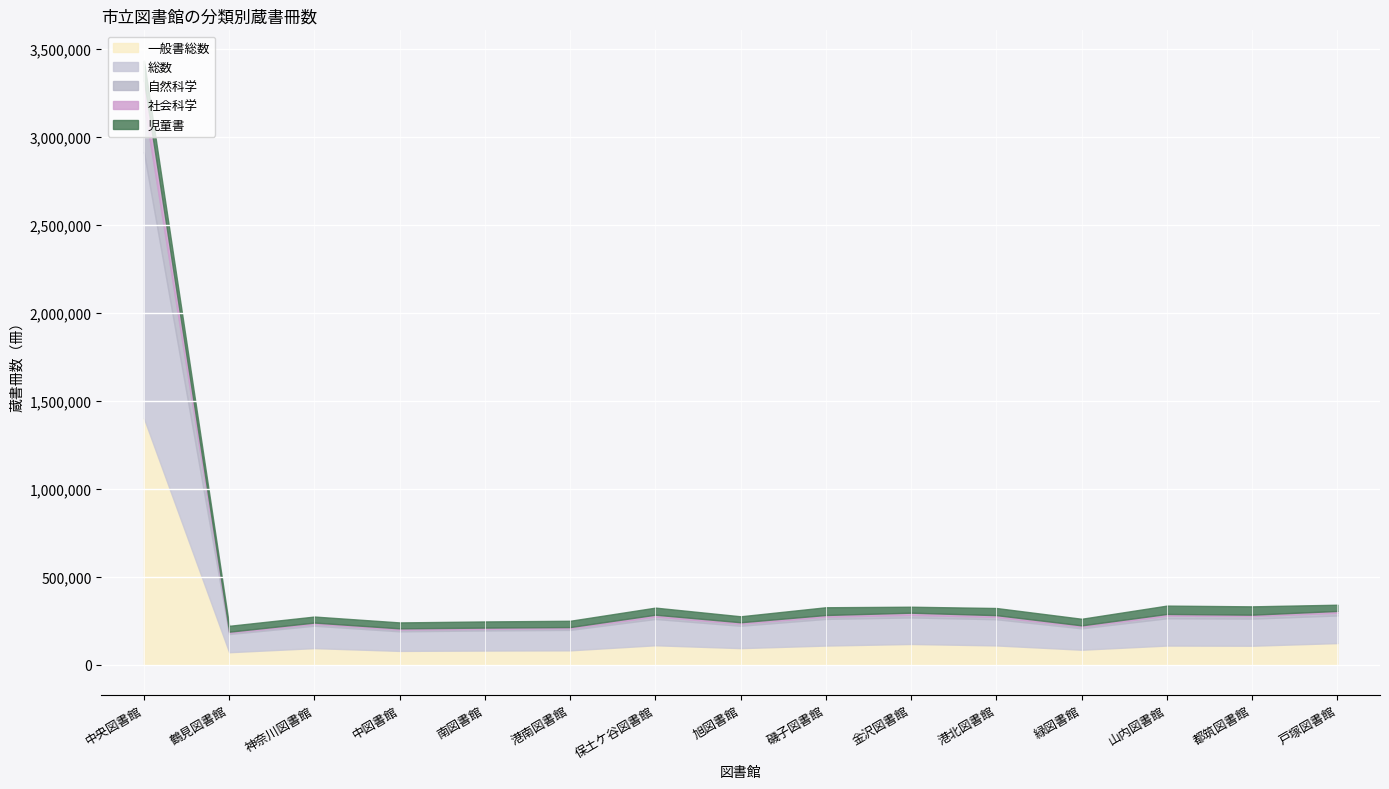

At which label does 児童書 reach its minimum?

鶴見図書館